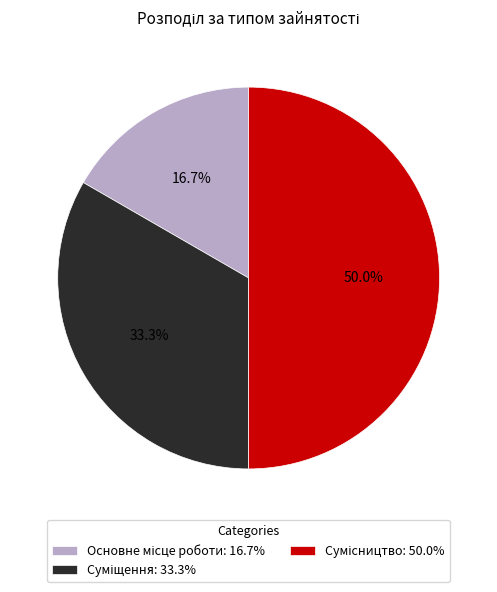

Count the number of slices in the pie.

3